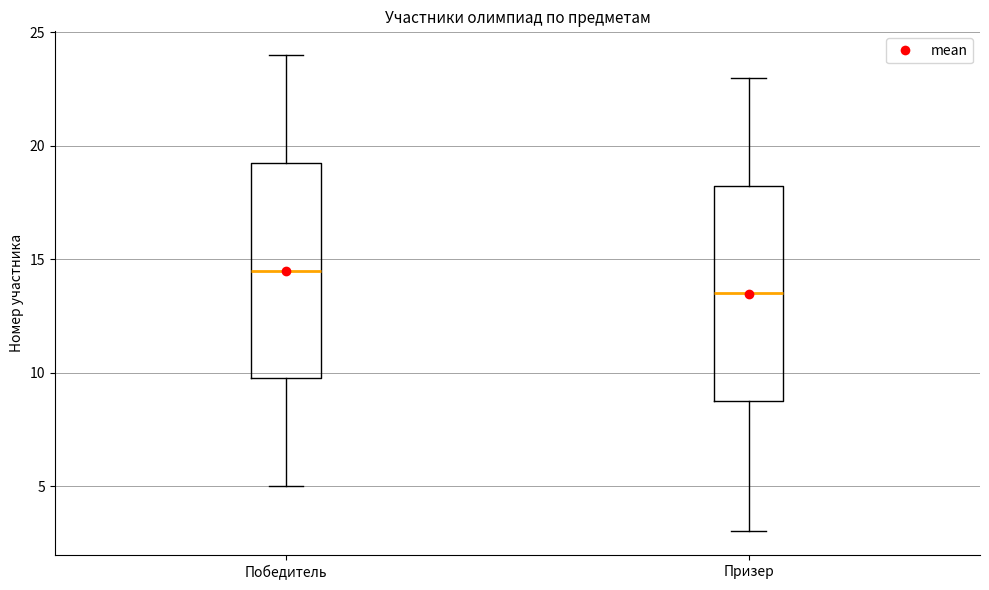

Reading left to right, read every box against the y-axis: the position of its median line, the range the box covers, and the ends of its whiskers. The values are not printed on the chart, so give them approximately, as read against the axis.

Победитель: median 14.5, box 10.0 to 19.5, whiskers 5.0 to 24.0
Призер: median 13.5, box 9.0 to 18.5, whiskers 3.0 to 23.0